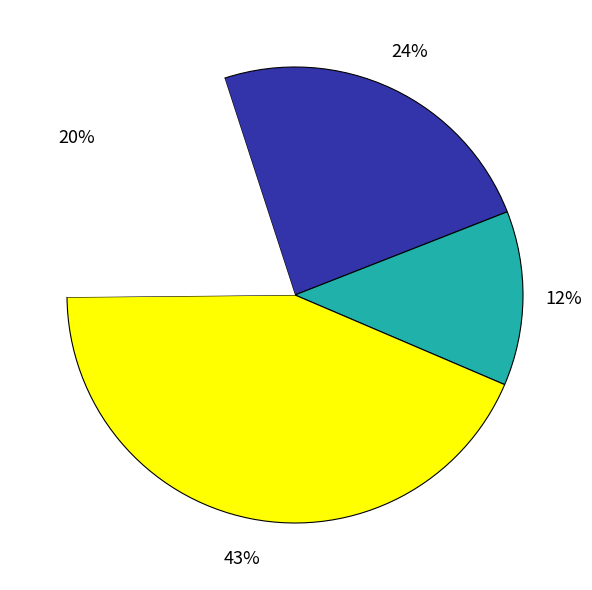

Is there any slice that represents more than half of the pie?

No